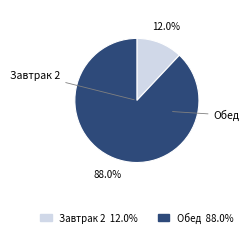

To the nearest percent, what portion does Завтрак 2 represent?

12%